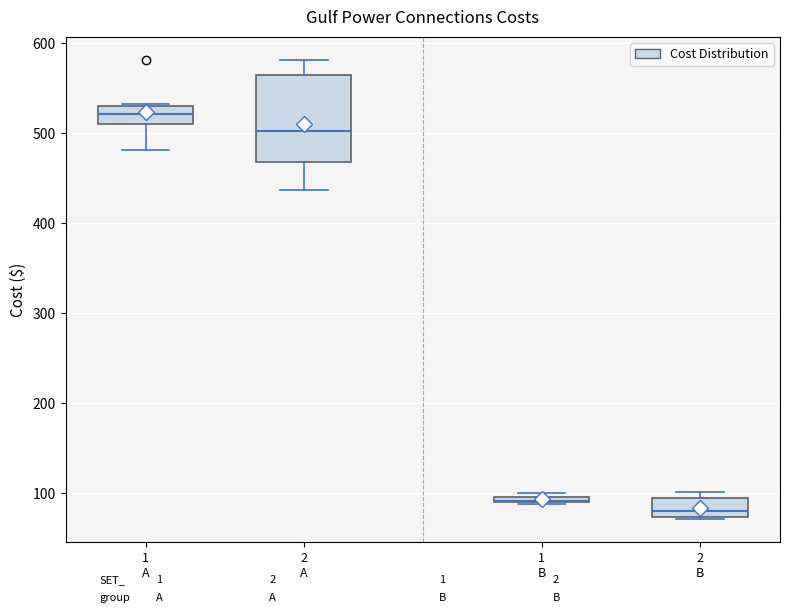

Where is the lower edge of the box for 2 B on the y-axis? The values are not printed on the chart, so give them approximately, as read against the axis.

70